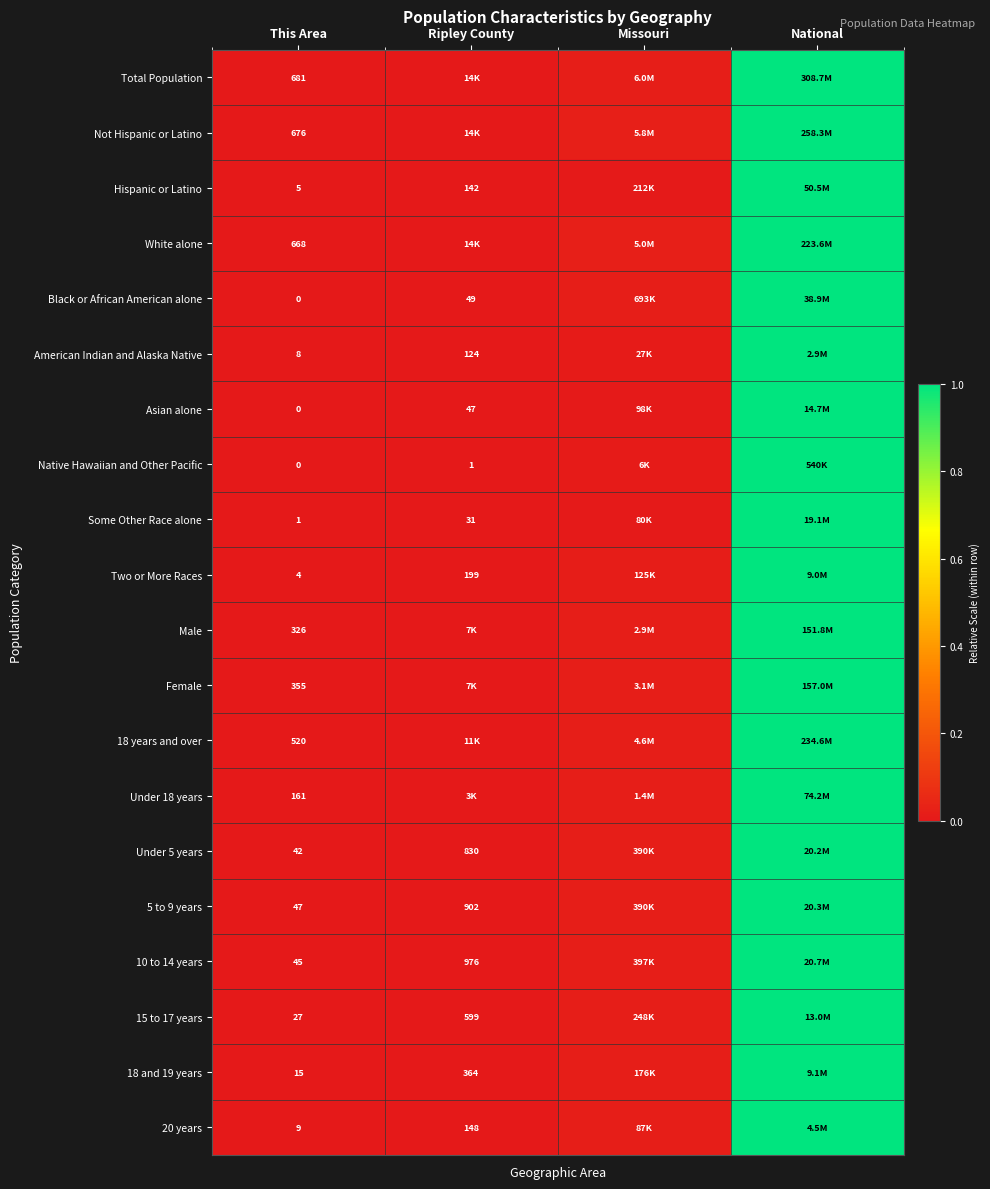

The 15 to 17 years series shows 0.2 at National. True or false?

False